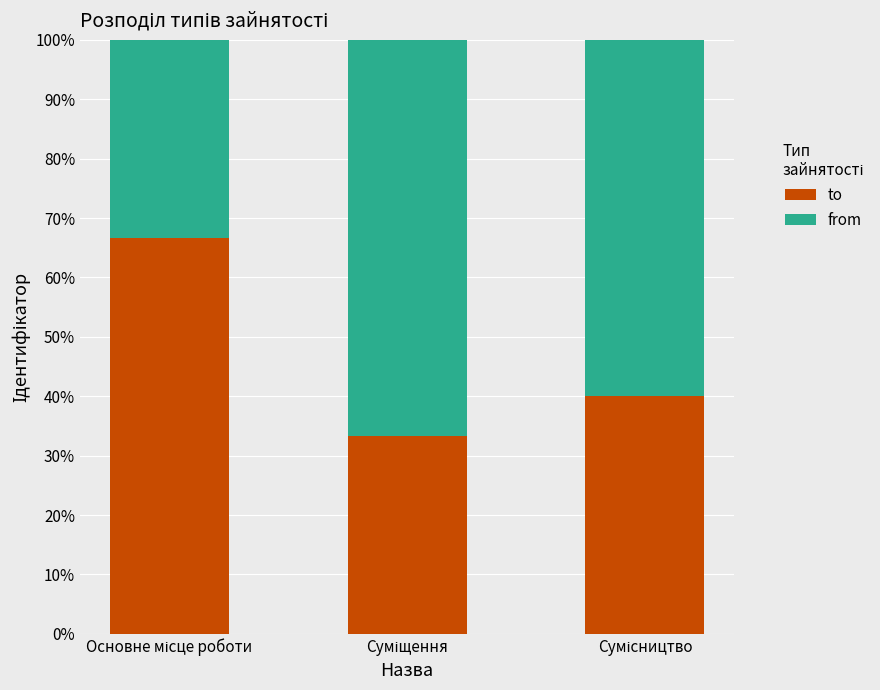

What are all the series names shown in the legend?

to, from